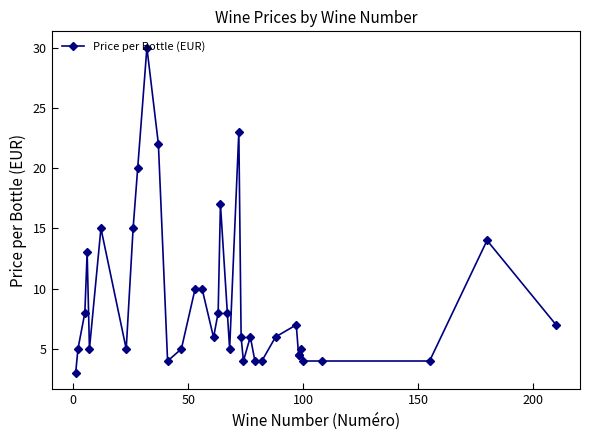

What is the minimum value shown in the chart?

3.0